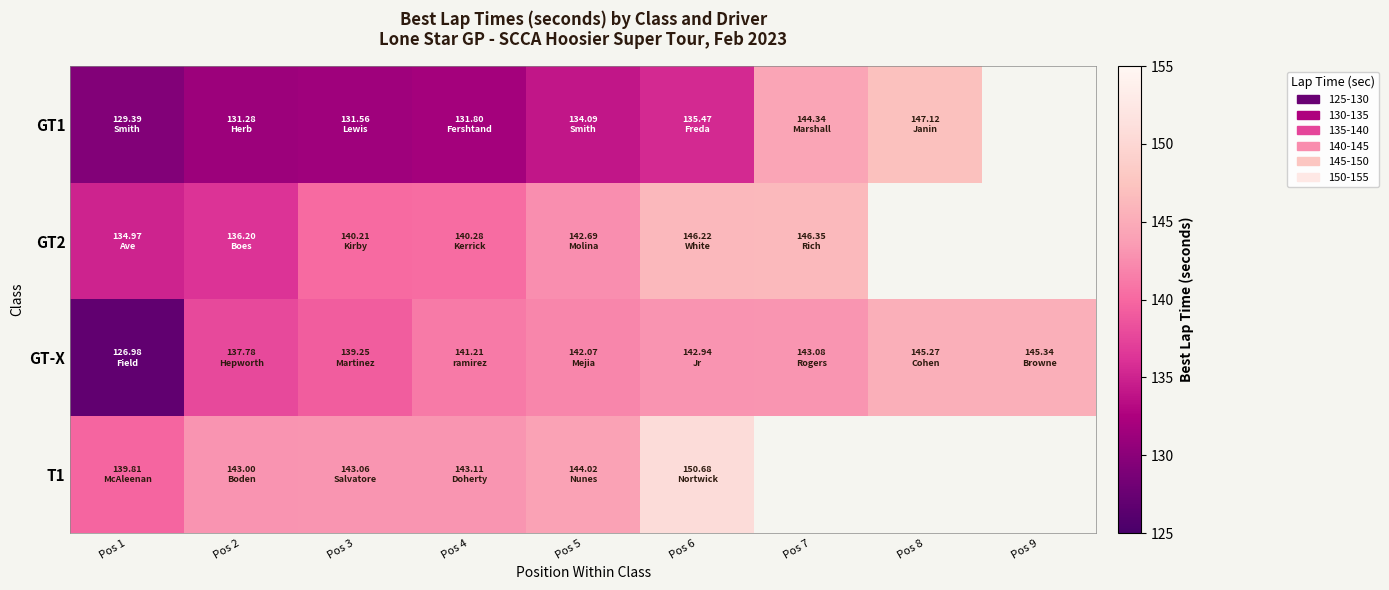

Which series has the largest total across all categories?

GT-X